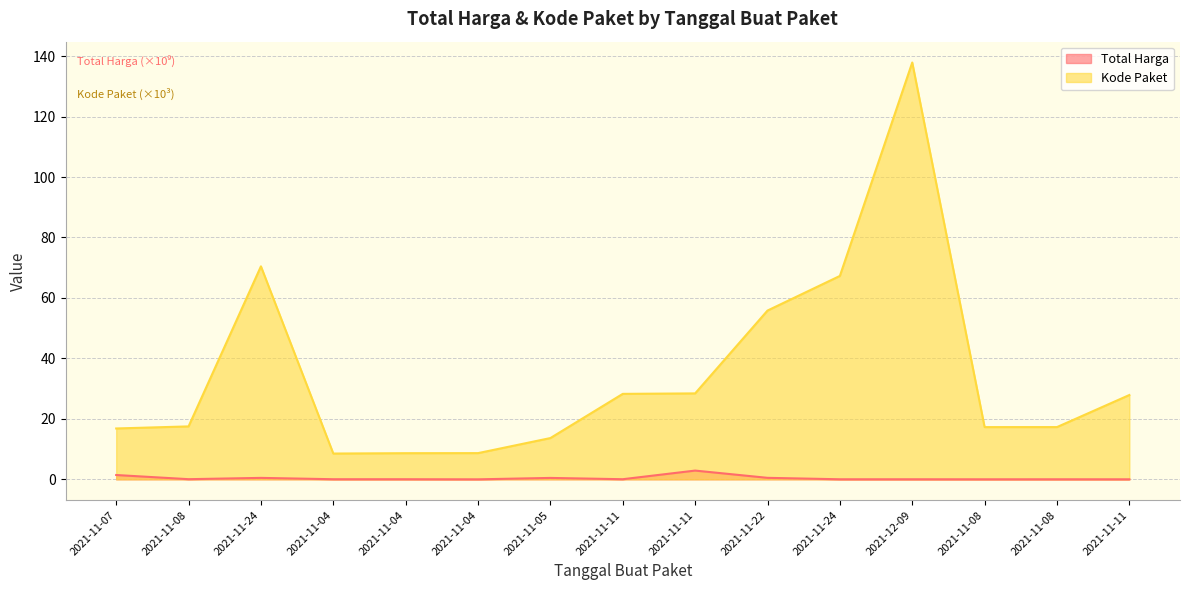

True or false: Kode Paket and Total Harga intersect in this chart.

False